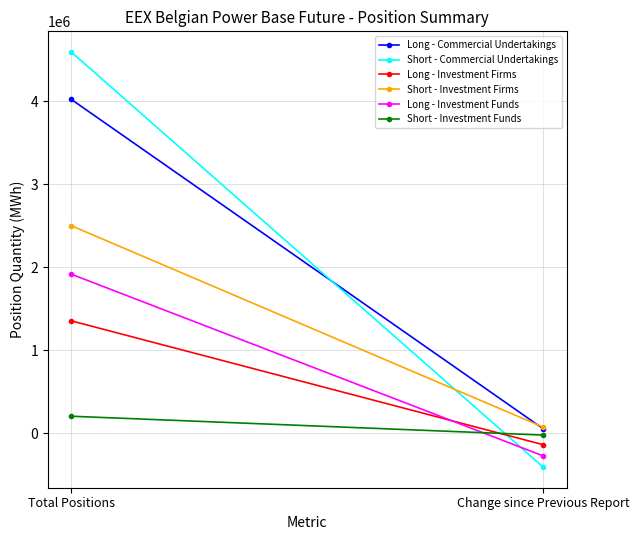

Count the number of data series in this chart.

6